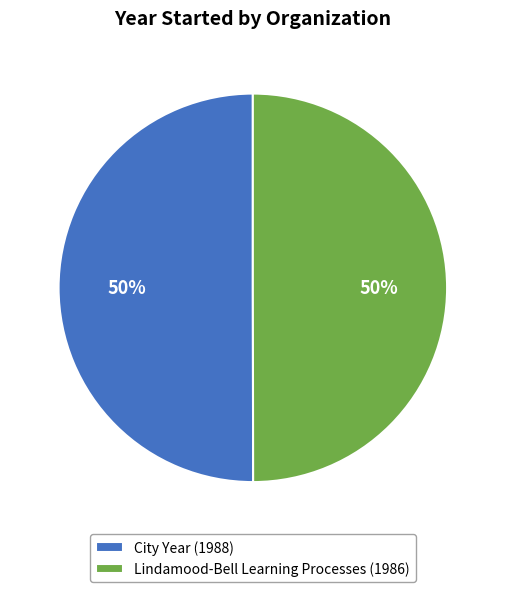

What is the ratio of the value at City Year (1988) to the value at Lindamood-Bell Learning Processes (1986)?

1.0